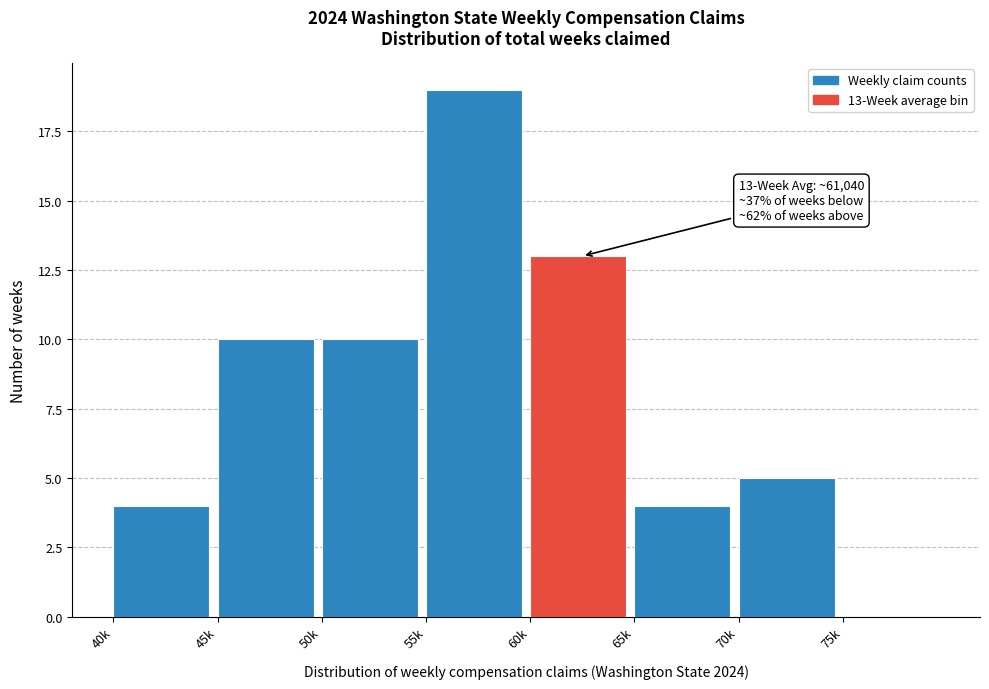

Reading right to left, transcribe all the data shown in this chart.

75k=0	70k=5	65k=4	60k=13	55k=19	50k=10	45k=10	40k=4